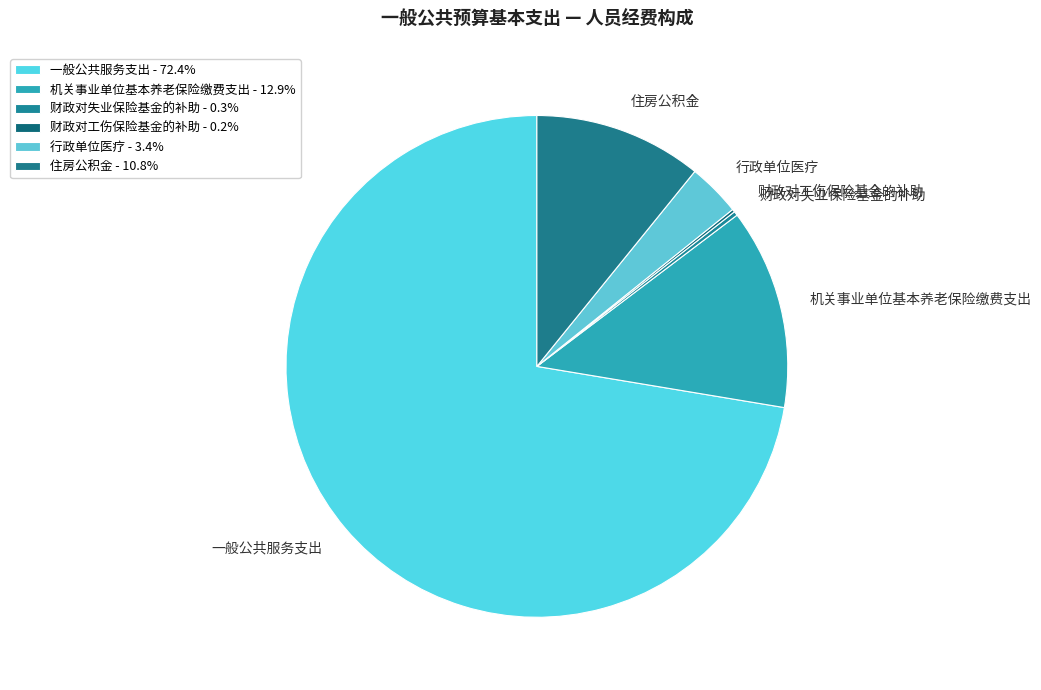

To the nearest percent, what portion does 住房公积金 represent?

11%